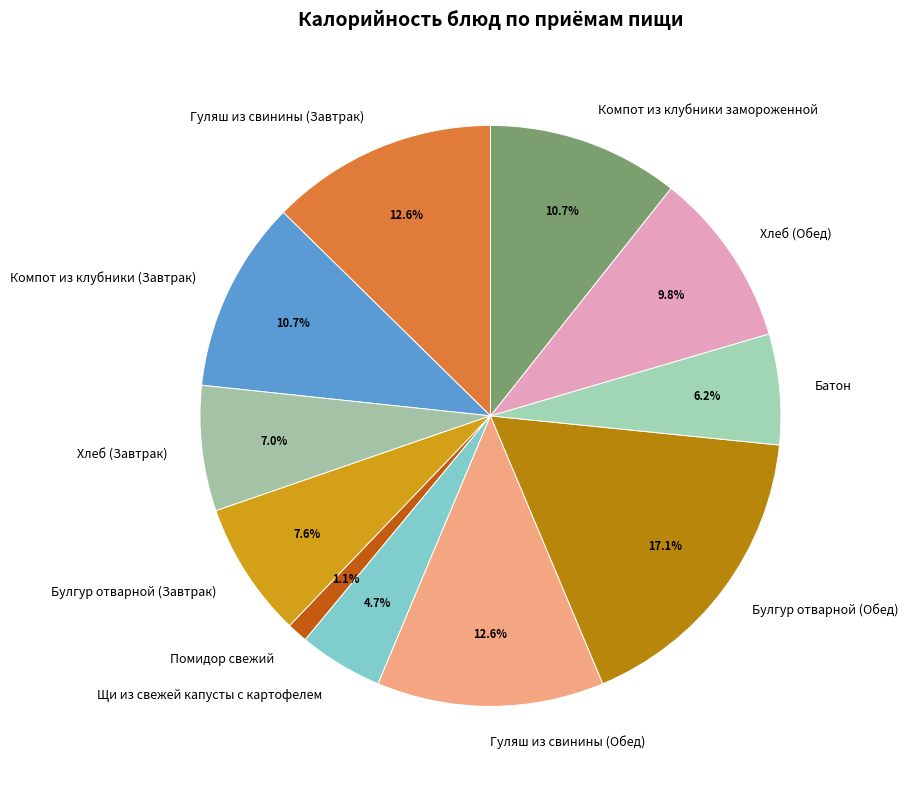

Combined, what portion of the pie is Гуляш из свинины (Завтрак) and Булгур отварной (Обед)?

29.7%